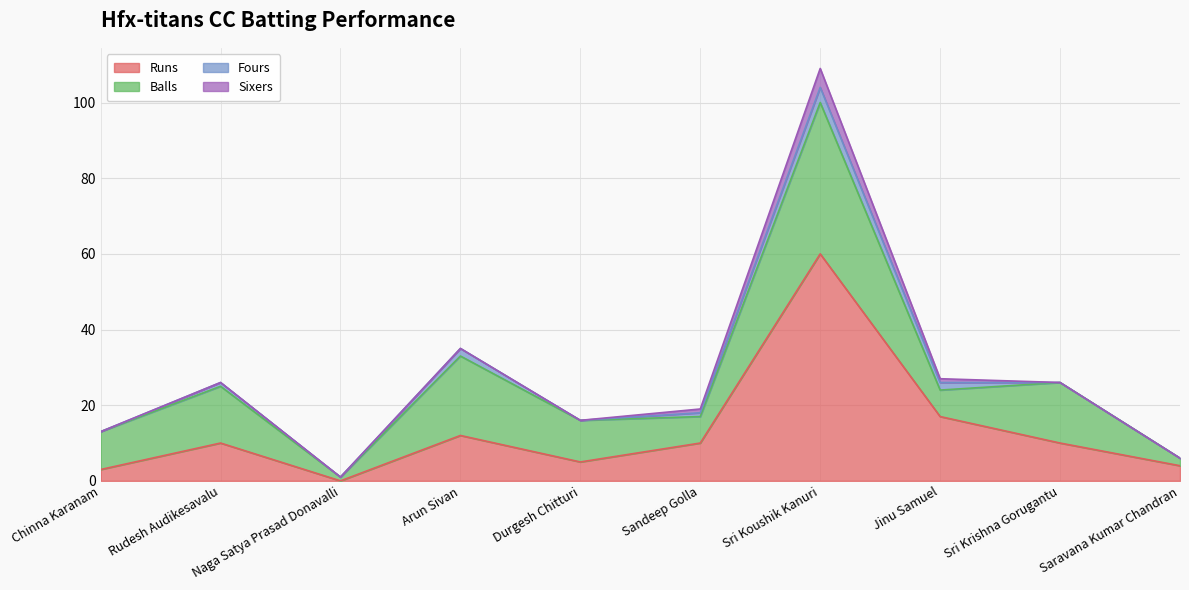

Rank the categories by Balls value from lowest to highest.

Naga Satya Prasad Donavalli, Saravana Kumar Chandran, Sandeep Golla, Jinu Samuel, Chinna Karanam, Durgesh Chitturi, Rudesh Audikesavalu, Sri Krishna Gorugantu, Arun Sivan, Sri Koushik Kanuri